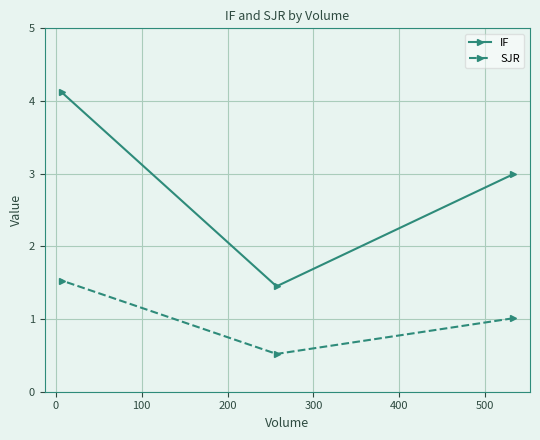

What is the greatest value displayed?

4.1